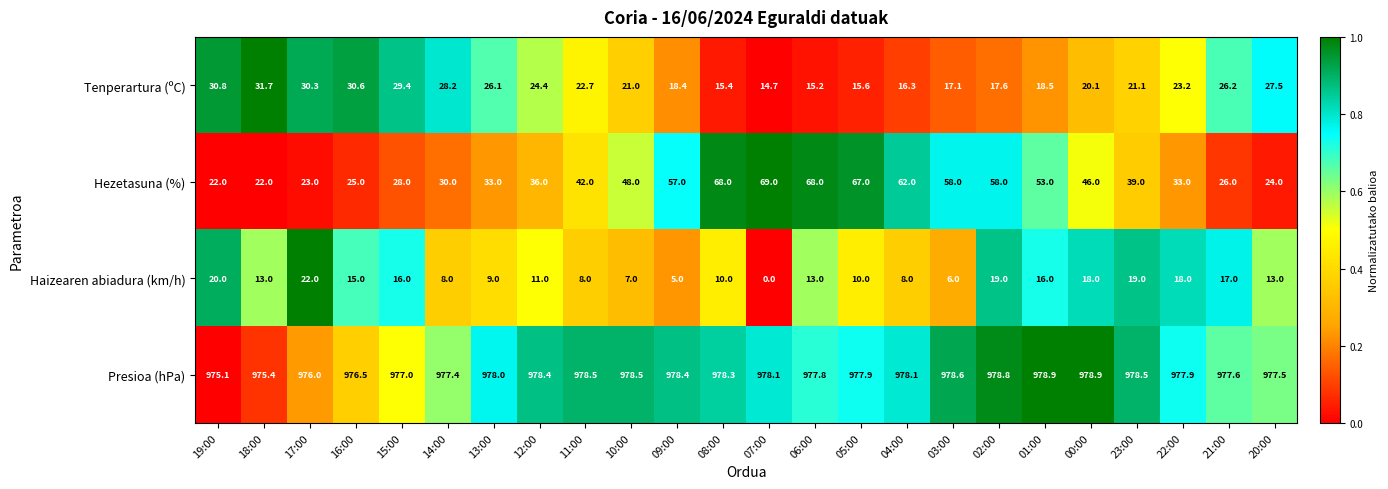

What is the approximate value of Presioa (hPa) at 15:00?

977.0